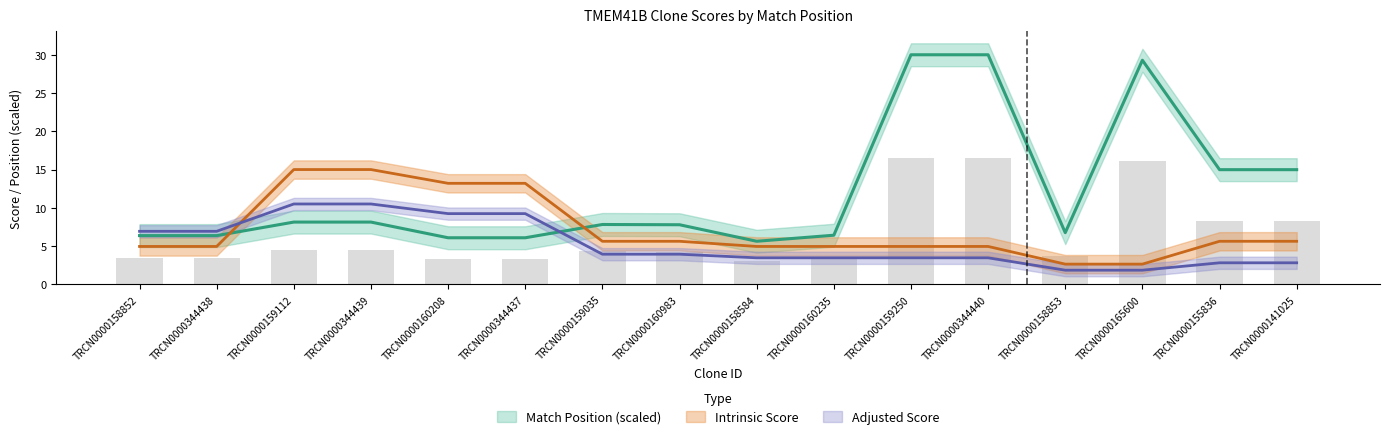

Which category has the lowest value in the Match Position series?

TRCN0000158584